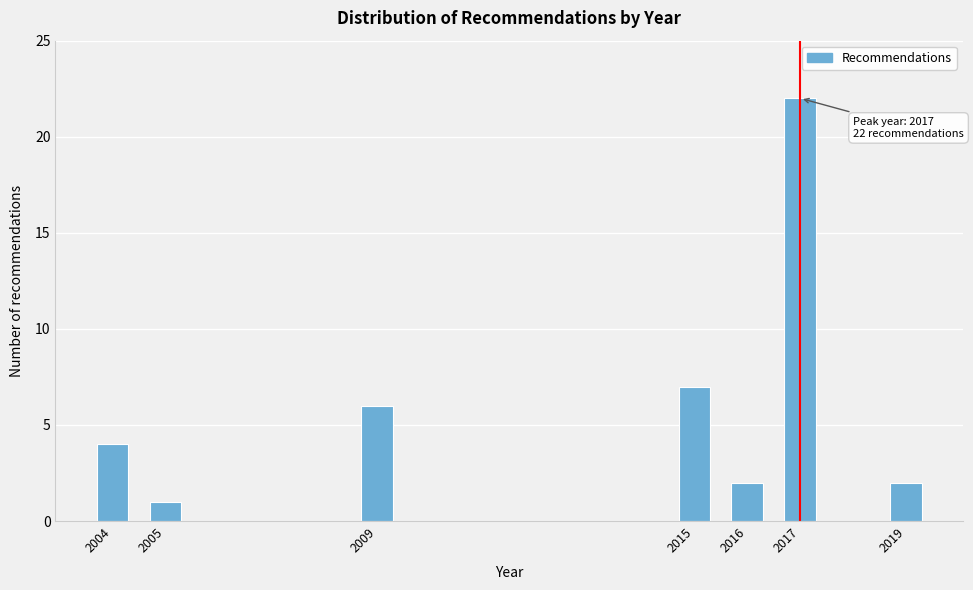

Reading left to right, list all the values displayed in this chart.

4	1	6	7	2	22	2